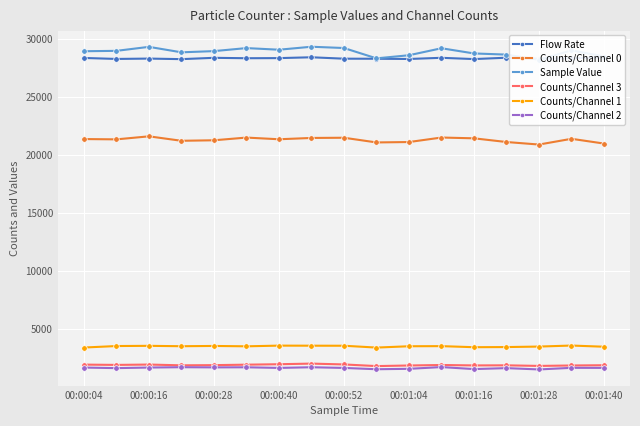

How many data points in Counts/Channel 3 are above 1847?

8